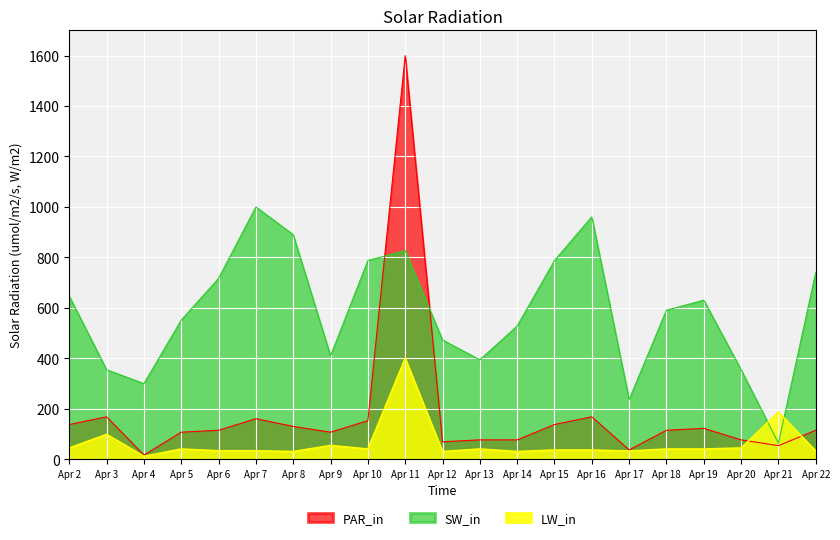

Between Apr 6 and Apr 19, which series saw the biggest shift?

SW_in